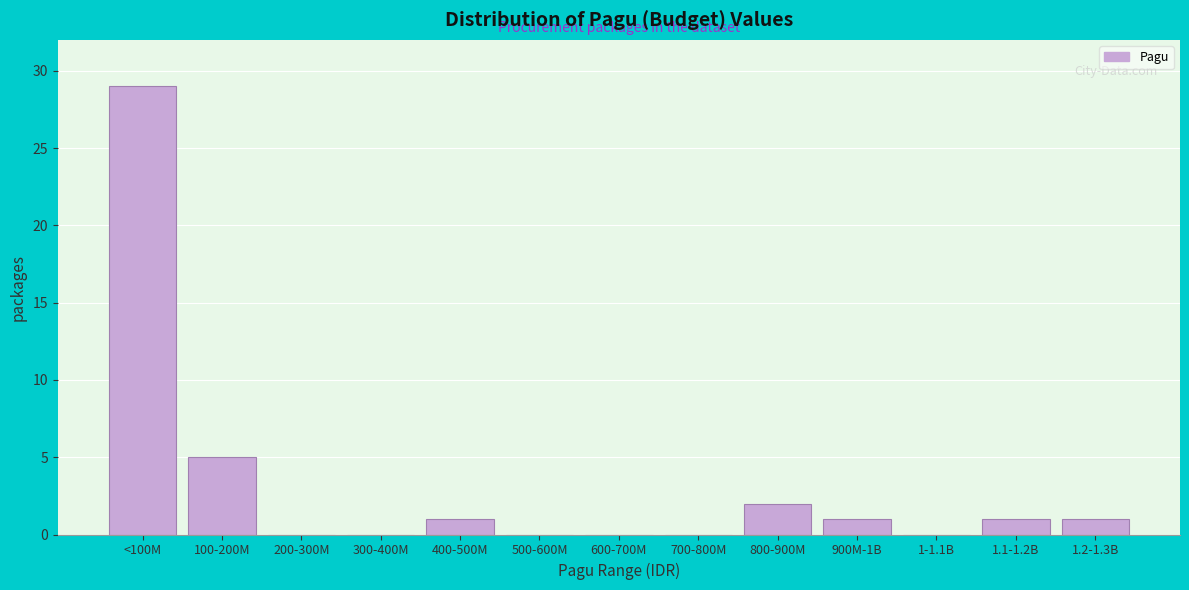

Reading left to right, what are all the values shown in this chart?

<100M=29	100-200M=5	200-300M=0	300-400M=0	400-500M=1	500-600M=0	600-700M=0	700-800M=0	800-900M=2	900M-1B=1	1-1.1B=0	1.1-1.2B=1	1.2-1.3B=1